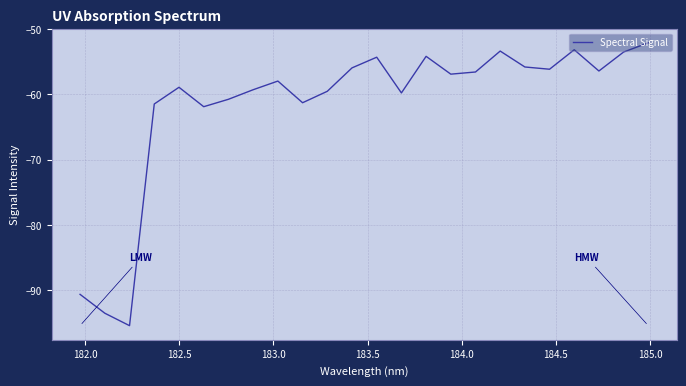

What is the minimum value shown in the chart?

-95.4